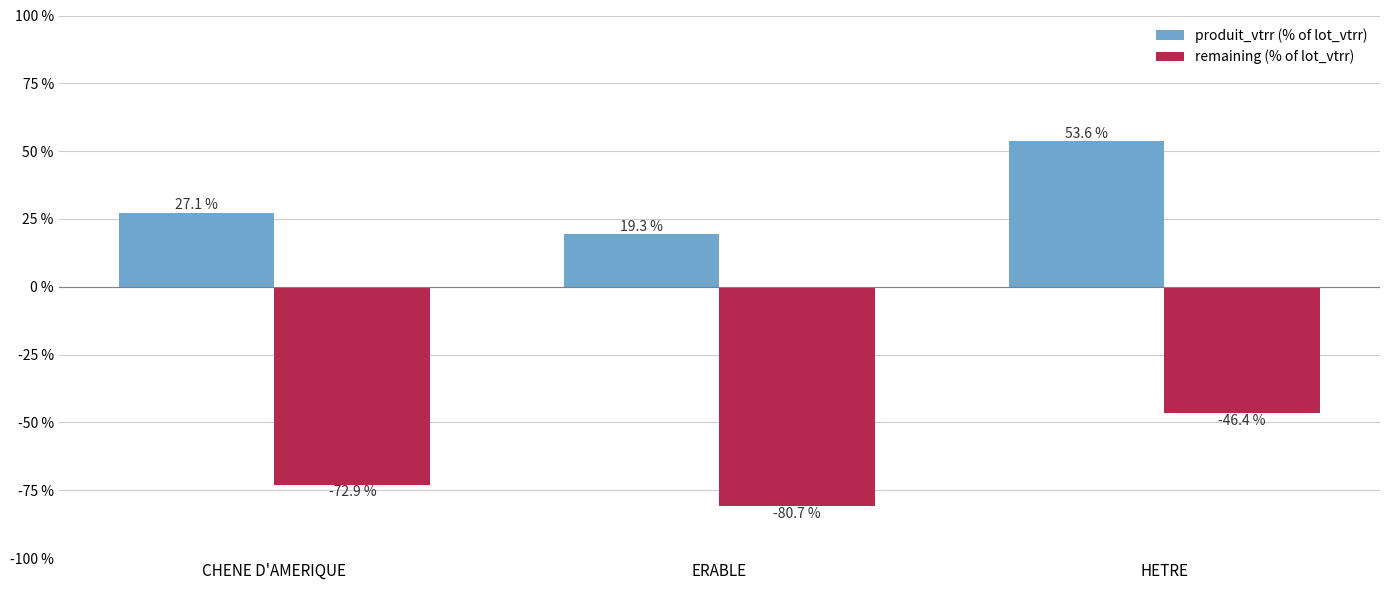

Is the value of produit_vtrr (% of lot_vtrr) at HETRE greater than the value of remaining (% of lot_vtrr) at CHENE D'AMERIQUE?

Yes